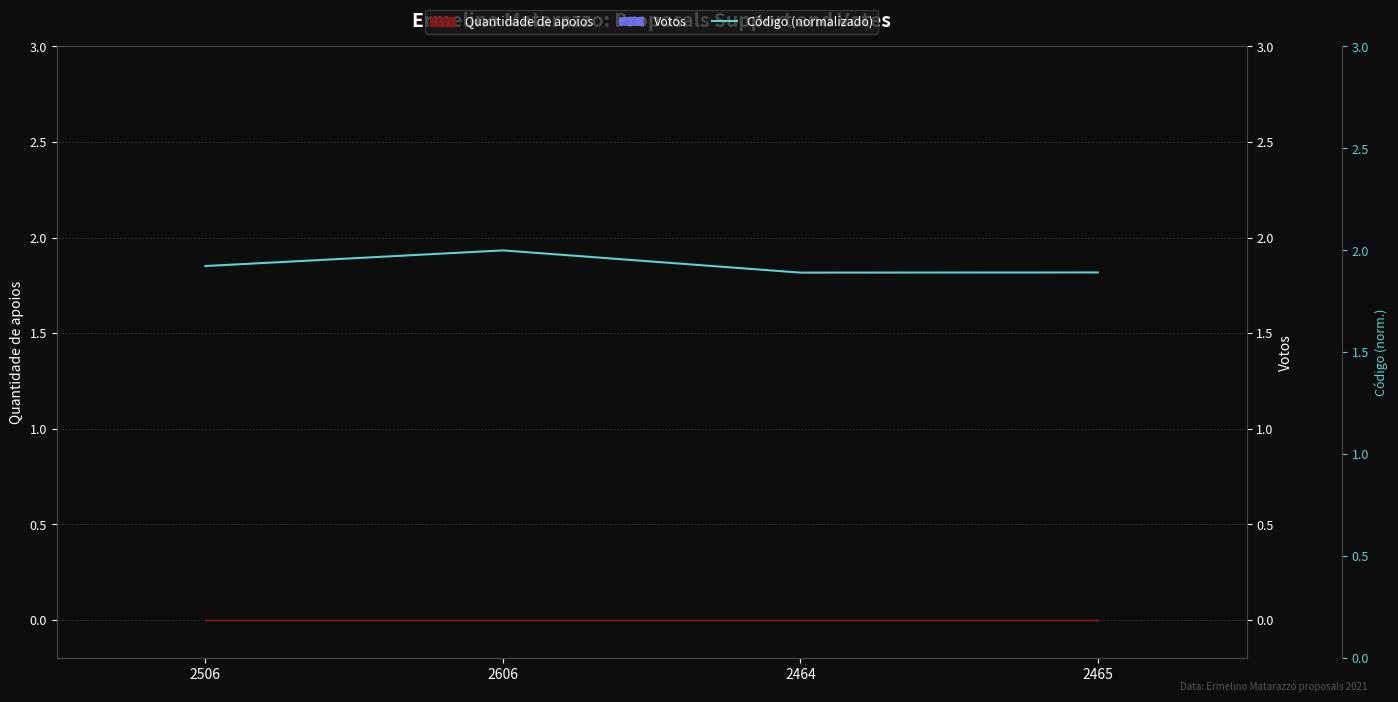

What is the total value across all series at 2464?

1.9